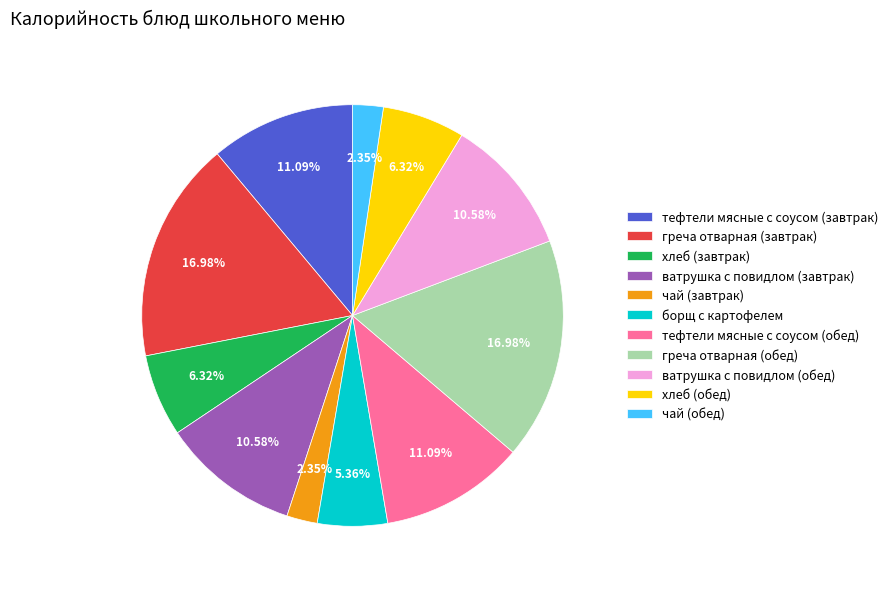

To the nearest percent, what percentage of the pie is хлеб (обед)?

6%